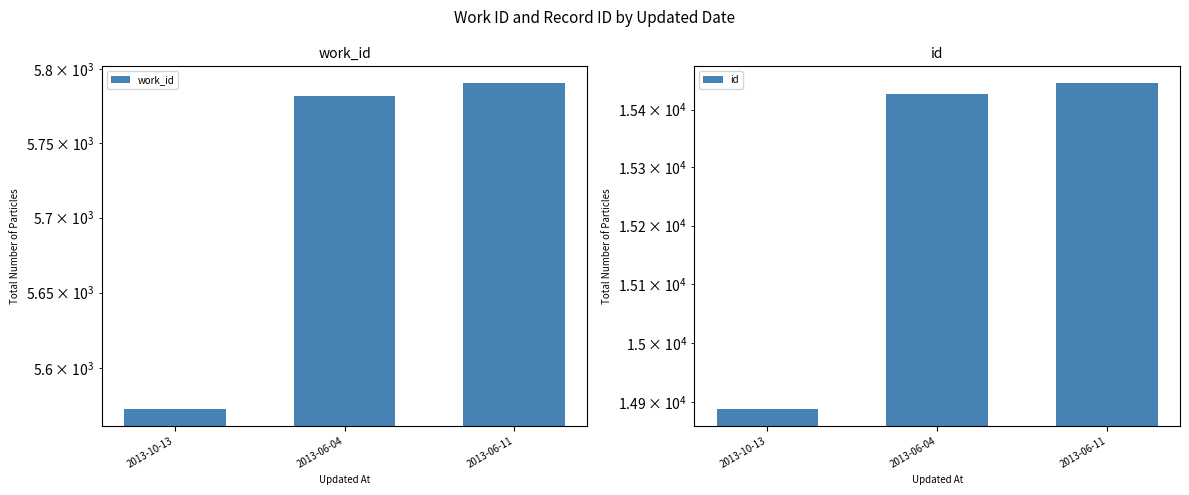

What is the approximate value of work_id at 2013-06-04?

5782